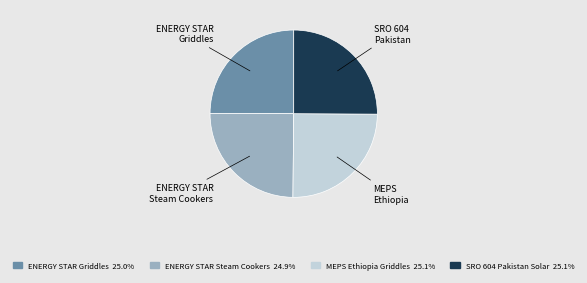

Is there a majority slice in this chart?

No